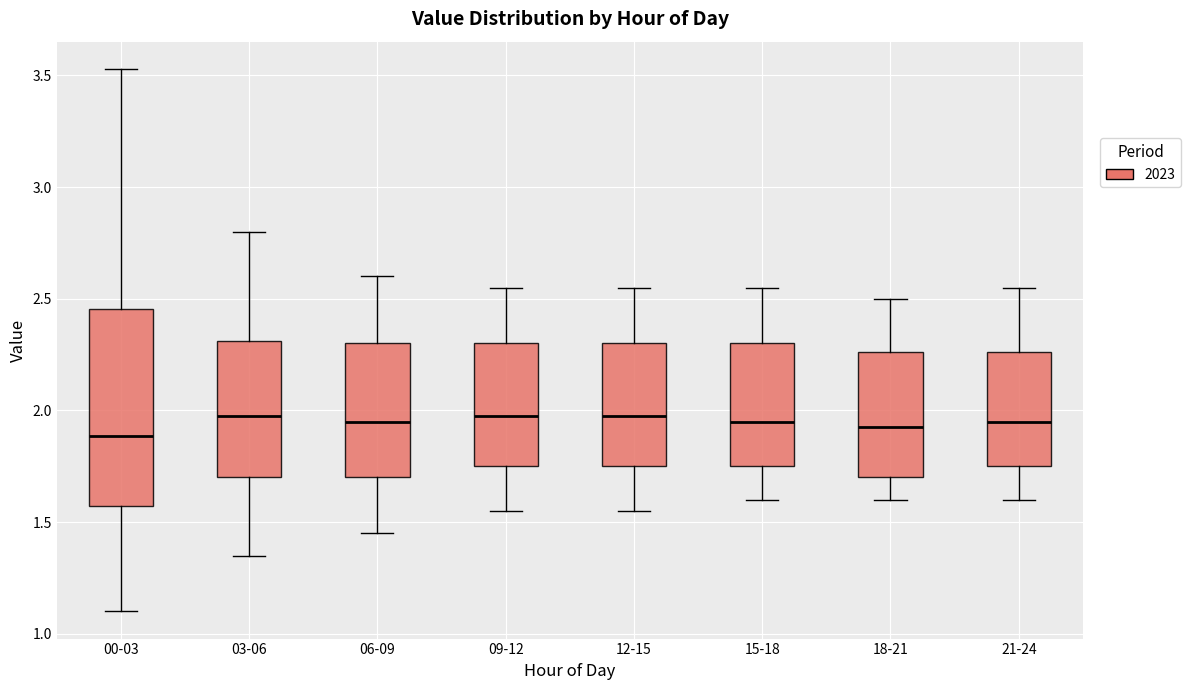

Reading left to right, transcribe this box plot: for each box, give where its median line is, the range the box spans, and where its two whiskers end, as read against the y-axis. The values are not printed on the chart, so give them approximately, as read against the axis.

00-03: median 1.90, box 1.55 to 2.45, whiskers 1.10 to 3.55
03-06: median 2.00, box 1.70 to 2.30, whiskers 1.35 to 2.80
06-09: median 1.95, box 1.70 to 2.30, whiskers 1.45 to 2.60
09-12: median 2.00, box 1.75 to 2.30, whiskers 1.55 to 2.55
12-15: median 2.00, box 1.75 to 2.30, whiskers 1.55 to 2.55
15-18: median 1.95, box 1.75 to 2.30, whiskers 1.60 to 2.55
18-21: median 1.95, box 1.70 to 2.25, whiskers 1.60 to 2.50
21-24: median 1.95, box 1.75 to 2.25, whiskers 1.60 to 2.55